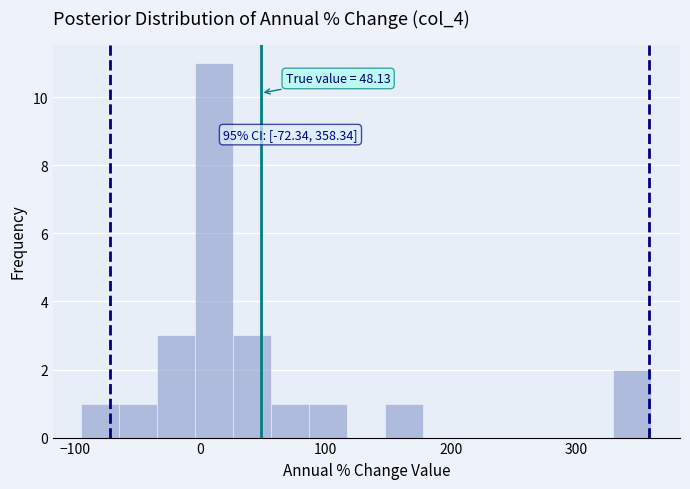

Around what value on the x-axis is the tallest bar? Give the approximate position of its centre, as read against the axis.

10